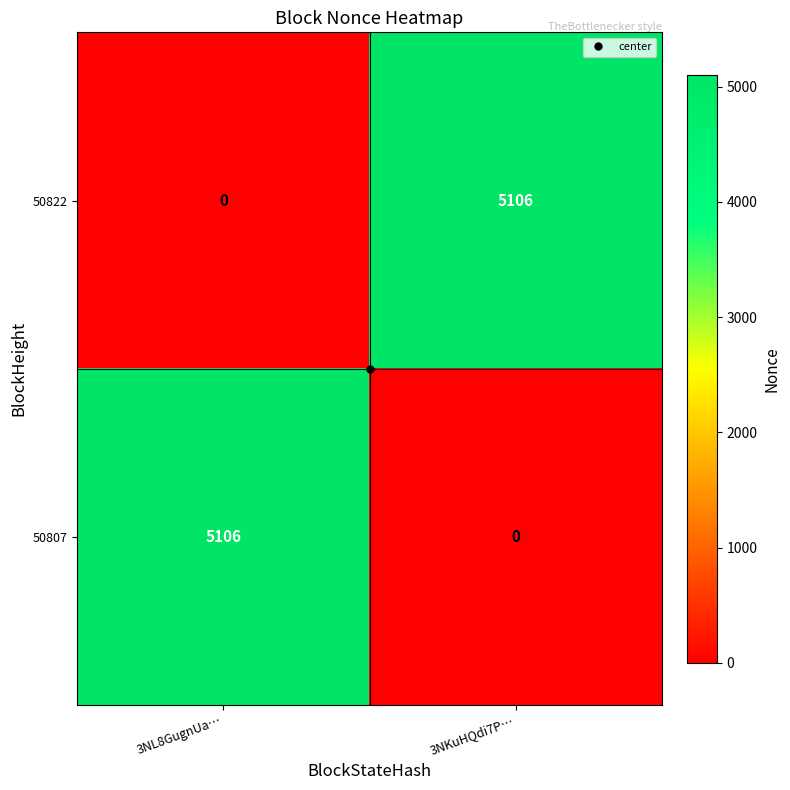

What is the sum of all 50822 values?

5106